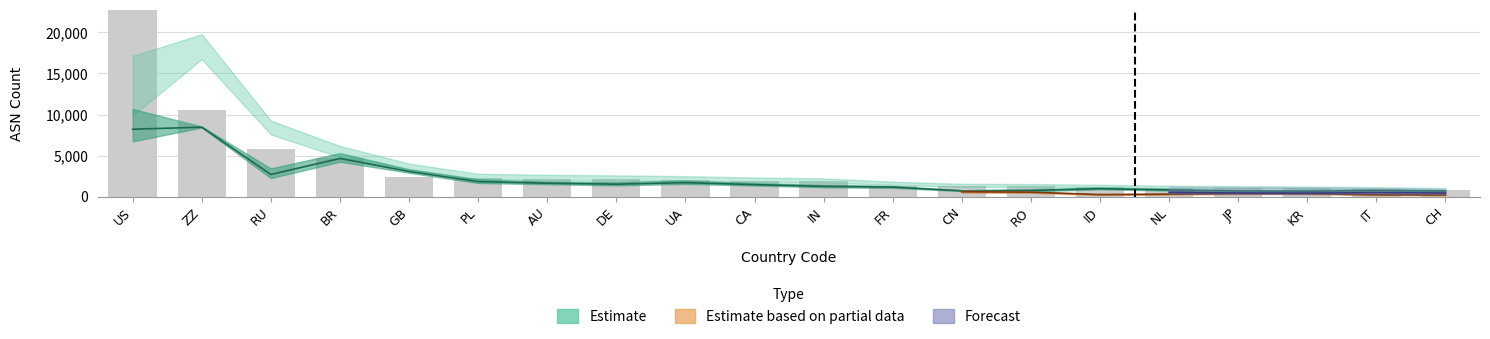

What is the spread (max minus min) of values at CA?

1200